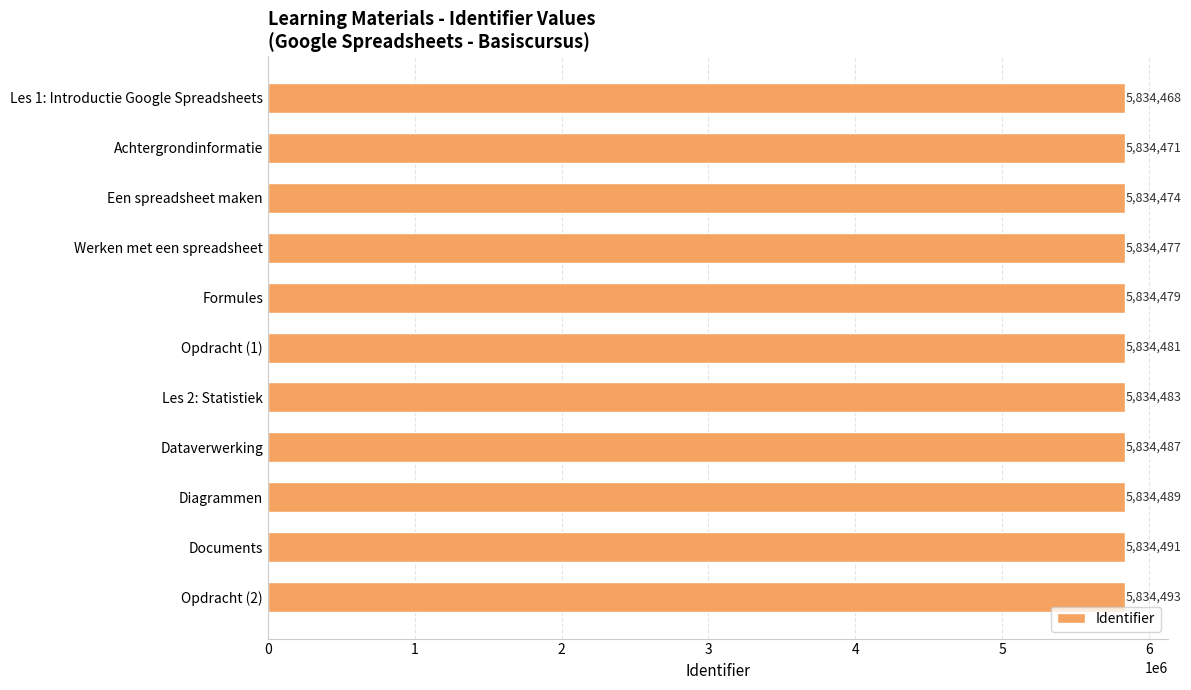

Which has a higher value, Diagrammen or Een spreadsheet maken?

Diagrammen